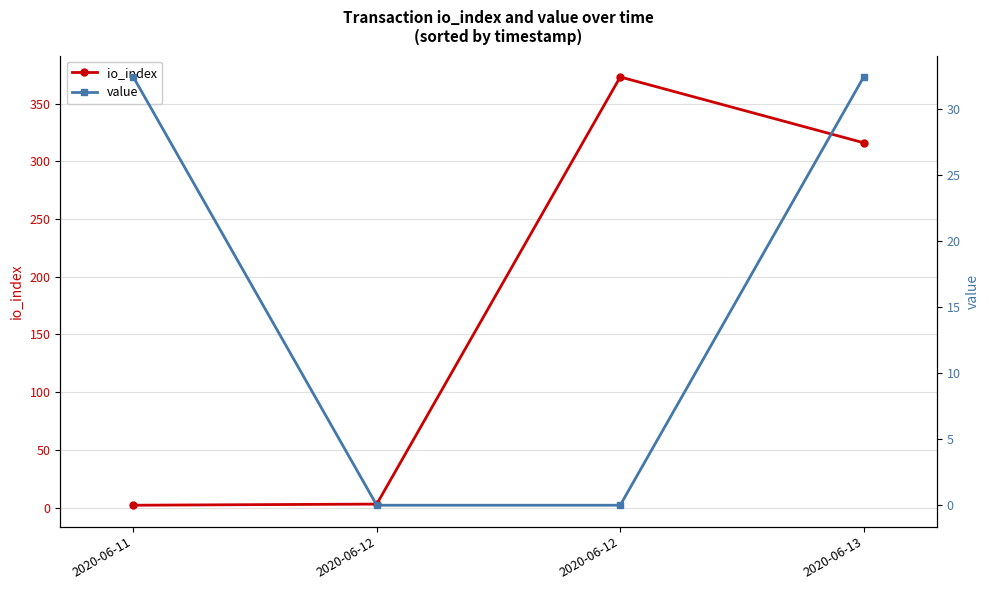

Between 2020-06-11 and 2020-06-12, which series saw the biggest shift?

io_index